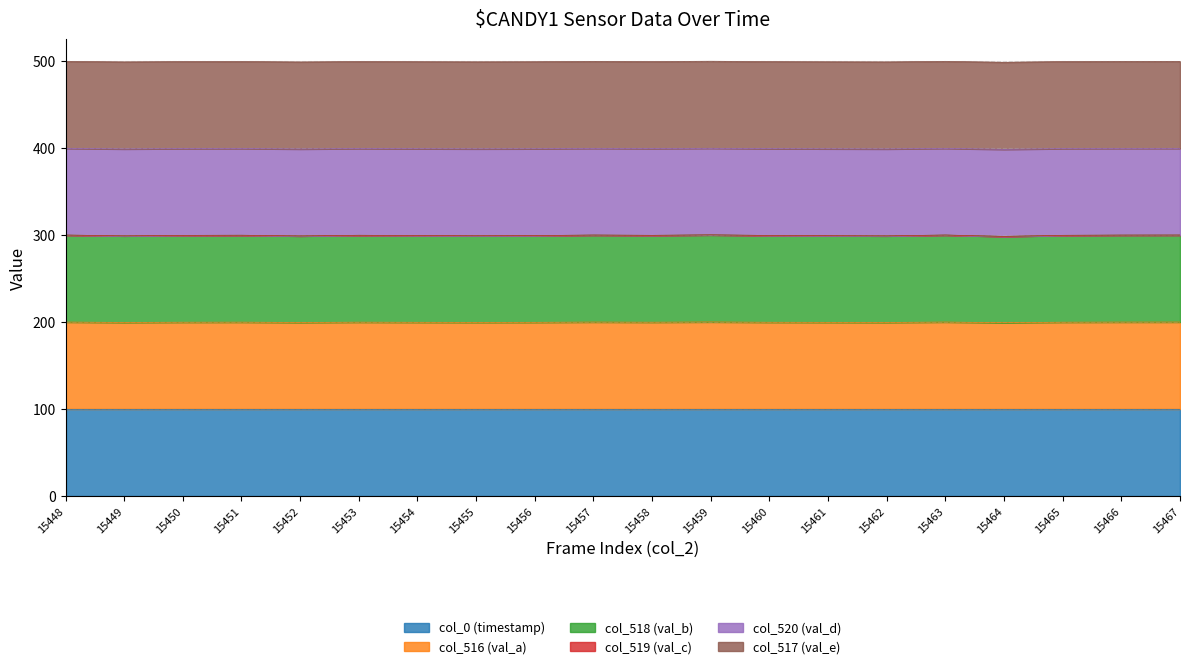

The value of col_0 (timestamp) at 15460 is 60.9. True or false?

False